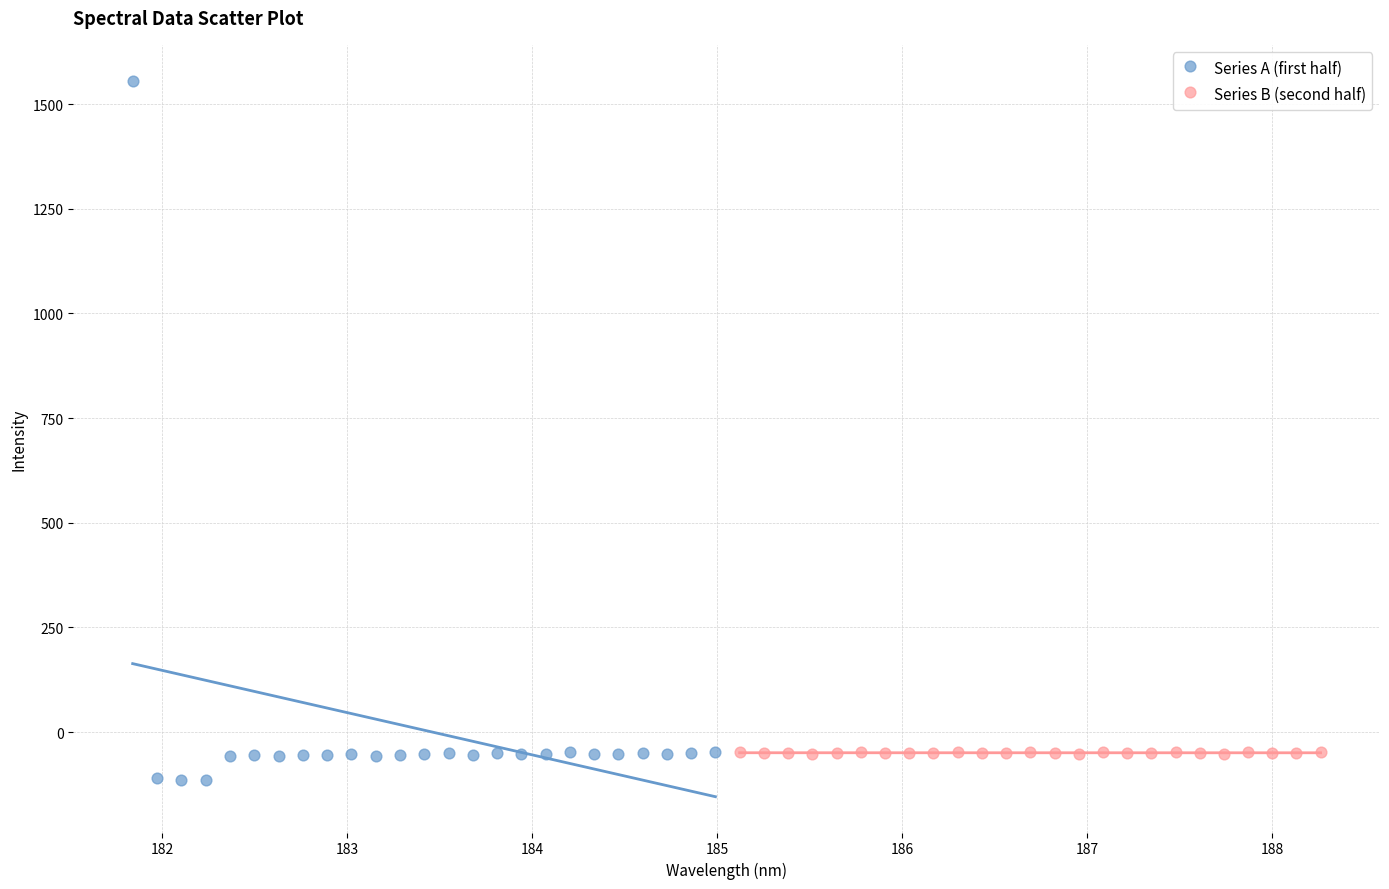

Which series has the widest spread of Y values?

Series A (first half)